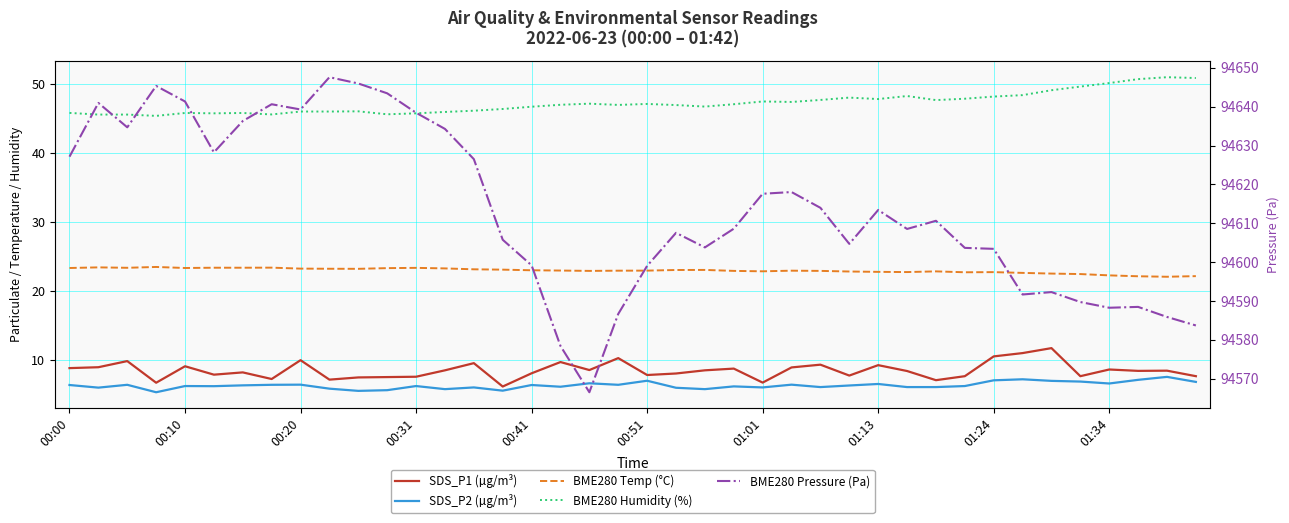

How many lines are shown in the chart?

5